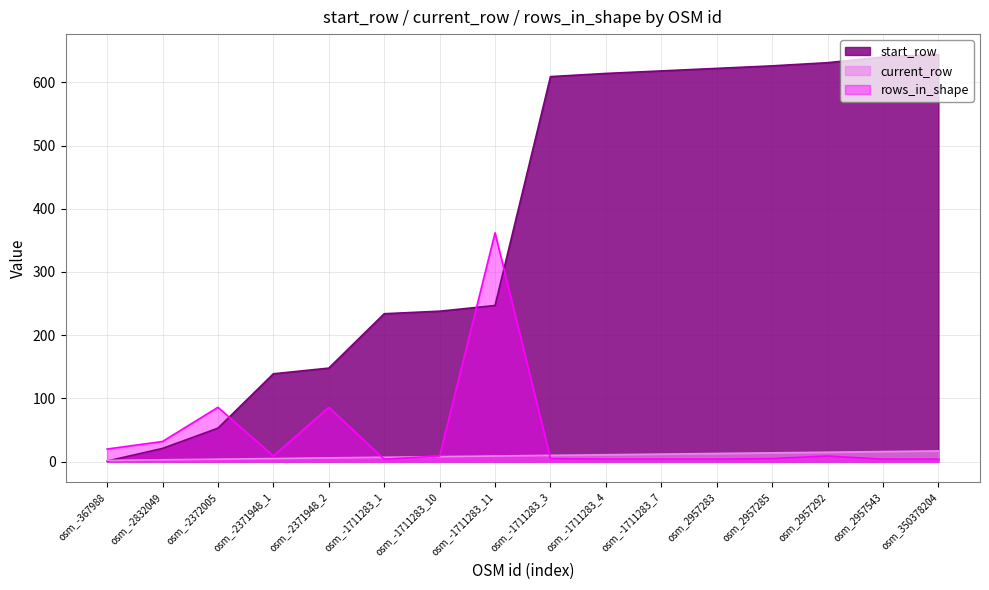

Reading left to right, extract all data points from this chart.

start_row: osm_-367988=1	osm_-2832049=21	osm_-2372005=53	osm_-2371948_1=139	osm_-2371948_2=148	osm_-1711283_1=234	osm_-1711283_10=238	osm_-1711283_11=247	osm_-1711283_3=609	osm_-1711283_4=614	osm_-1711283_7=618	osm_2957283=622	osm_2957285=626	osm_2957292=631	osm_2957543=640	osm_350378204=644
current_row: osm_-367988=2	osm_-2832049=3	osm_-2372005=4	osm_-2371948_1=5	osm_-2371948_2=6	osm_-1711283_1=7	osm_-1711283_10=8	osm_-1711283_11=9	osm_-1711283_3=10	osm_-1711283_4=11	osm_-1711283_7=12	osm_2957283=13	osm_2957285=14	osm_2957292=15	osm_2957543=16	osm_350378204=17
rows_in_shape: osm_-367988=20	osm_-2832049=32	osm_-2372005=86	osm_-2371948_1=9	osm_-2371948_2=86	osm_-1711283_1=4	osm_-1711283_10=9	osm_-1711283_11=362	osm_-1711283_3=5	osm_-1711283_4=4	osm_-1711283_7=4	osm_2957283=4	osm_2957285=5	osm_2957292=9	osm_2957543=4	osm_350378204=4